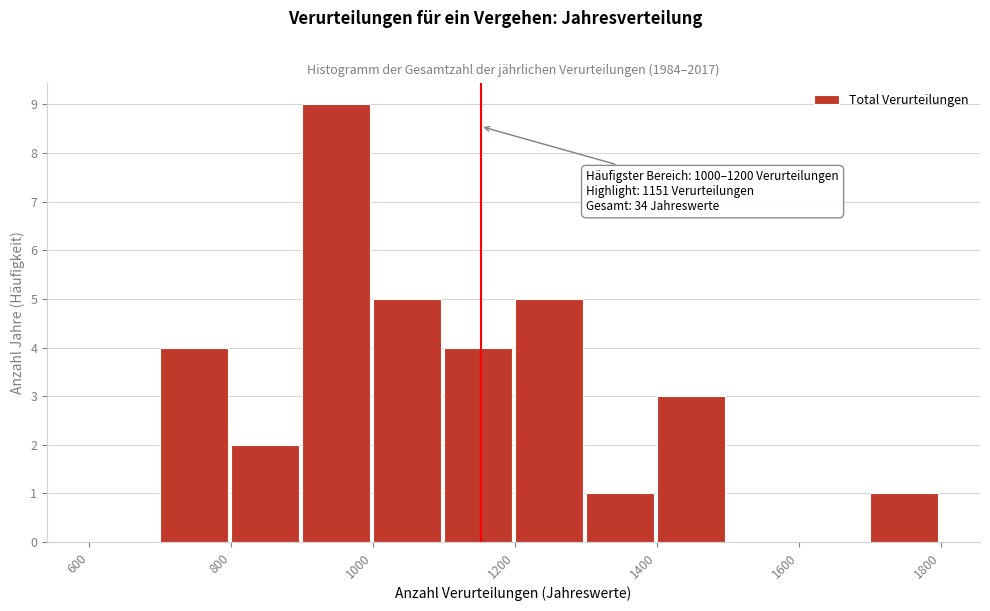

Which range on the x-axis has the tallest bar?

900 to 1000